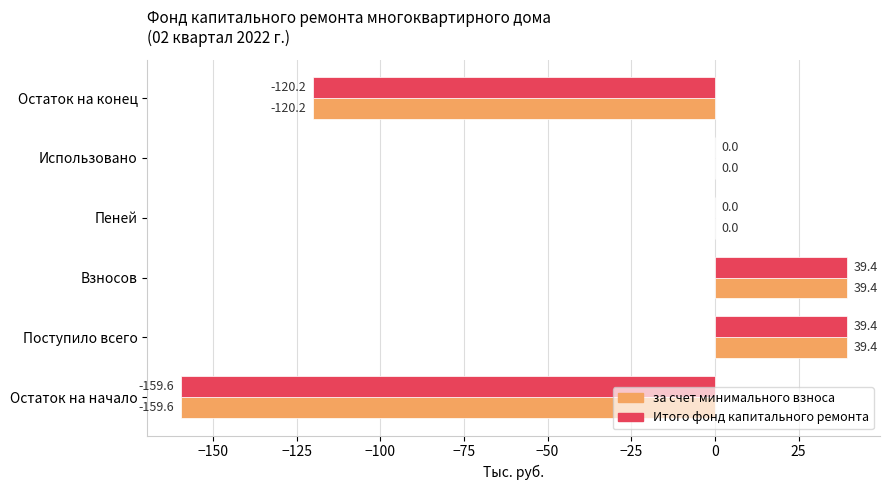

What is the sum of the за счет минимального взноса values at Поступило всего and Пеней?

39.4